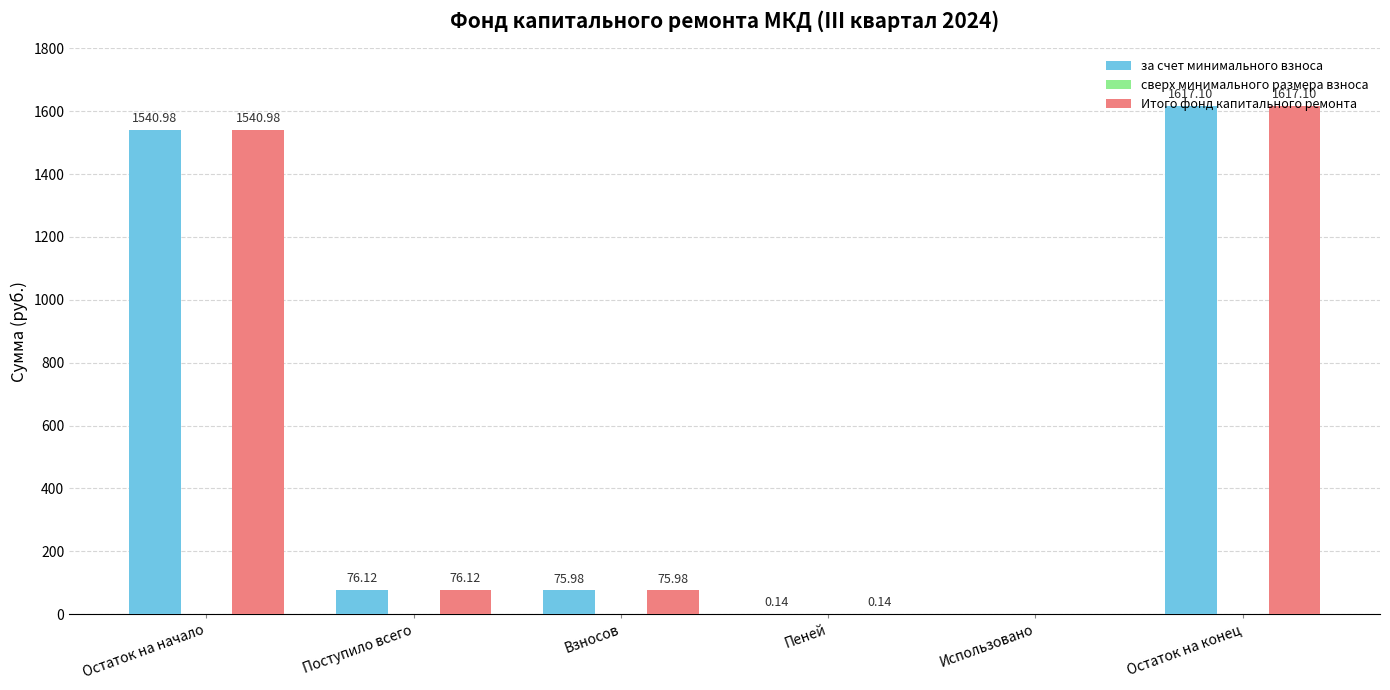

What is the sum of all Итого фонд капитального ремонта values?

3310.3